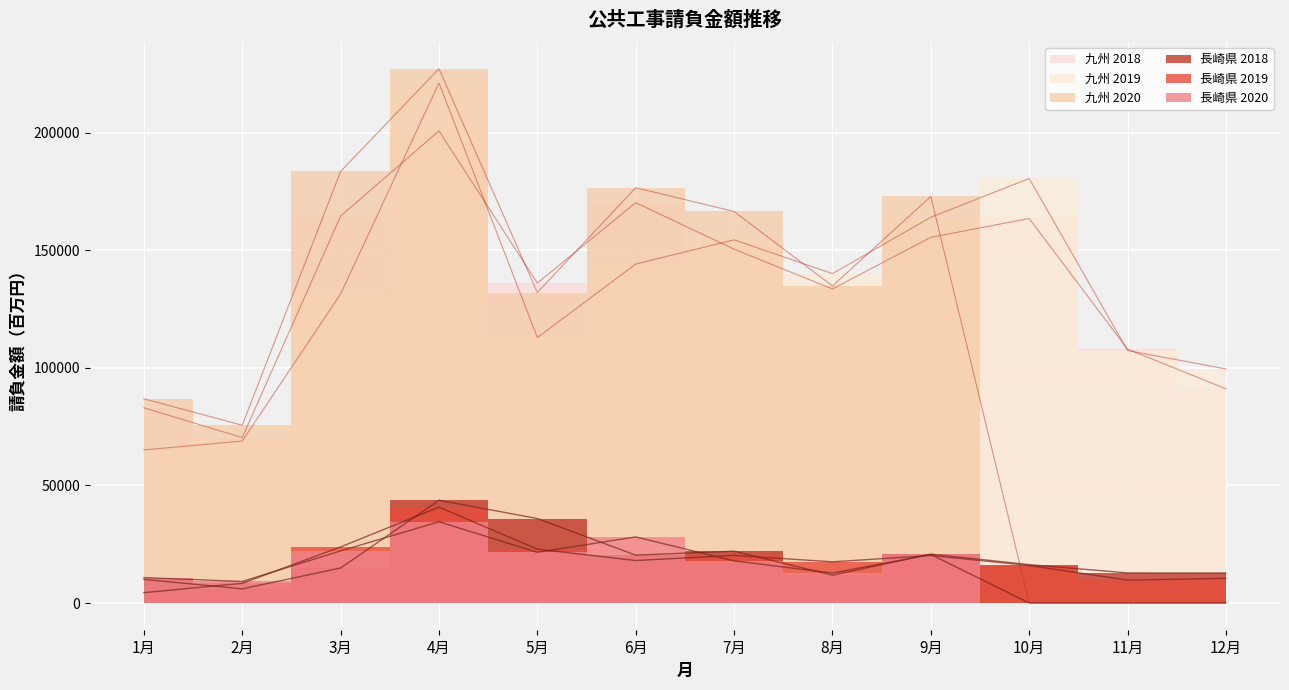

What are all the series names shown in the legend?

長崎県2018, 長崎県2019, 長崎県2020, 九州2018, 九州2019, 九州2020